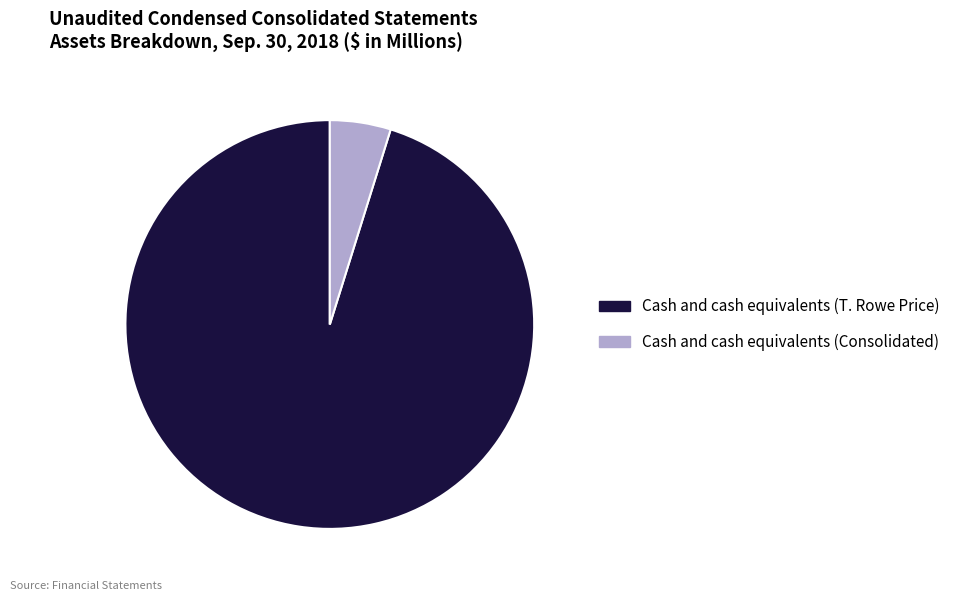

Is there a majority slice in this chart?

Yes